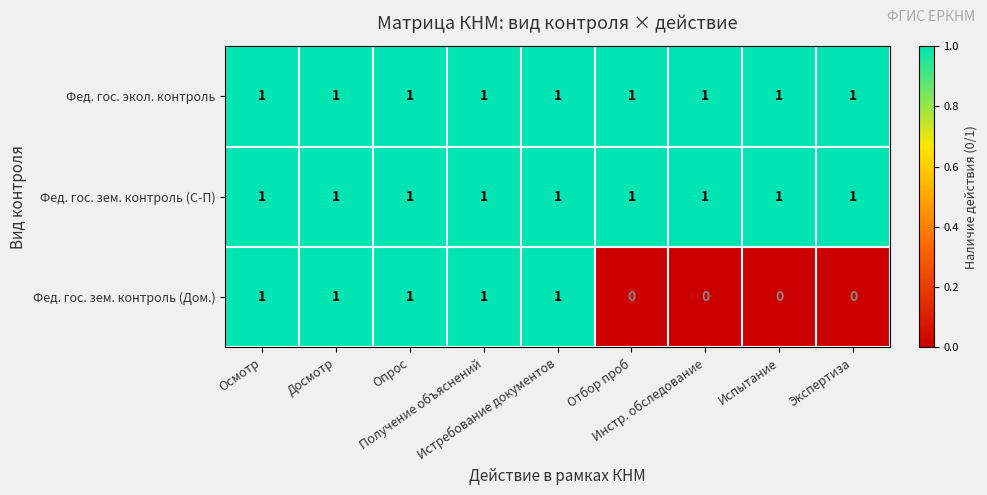

What is the sum of all Фед. гос. зем. контроль (Дом.) values?

5